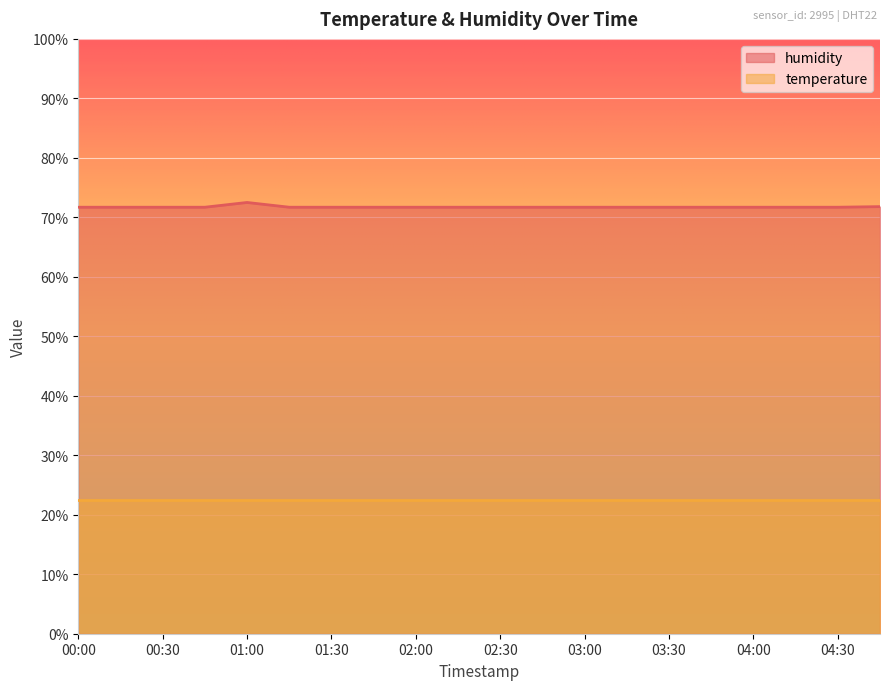

How many points are higher than both their immediate neighbors (excluding endpoints)?

1